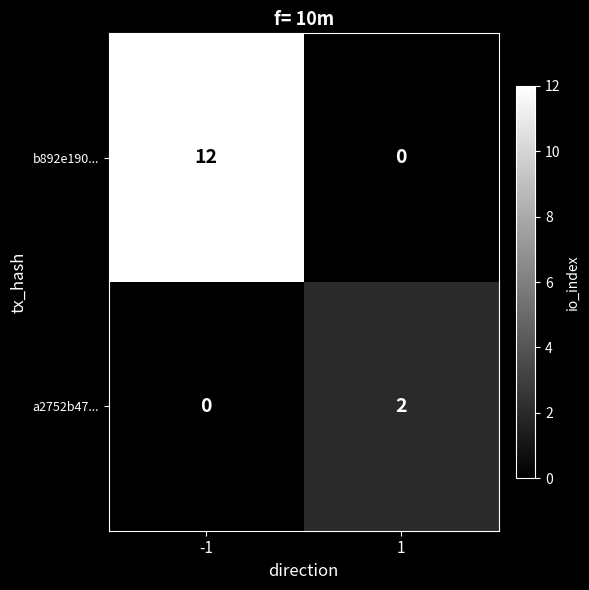

The b892e190... series shows 12 at -1. True or false?

True